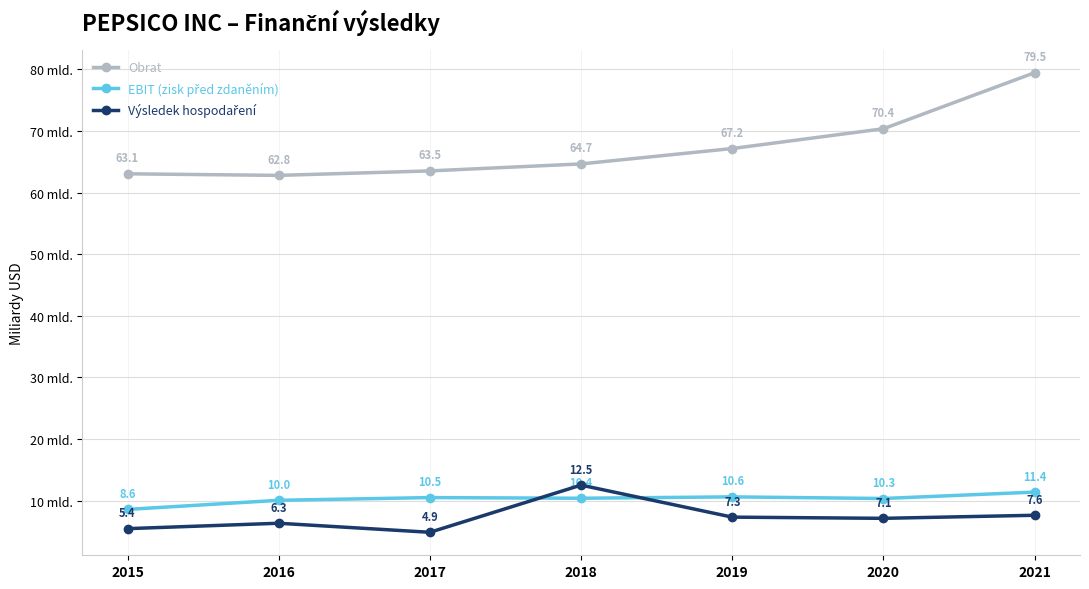

Which series has the largest total across all categories?

Obrat